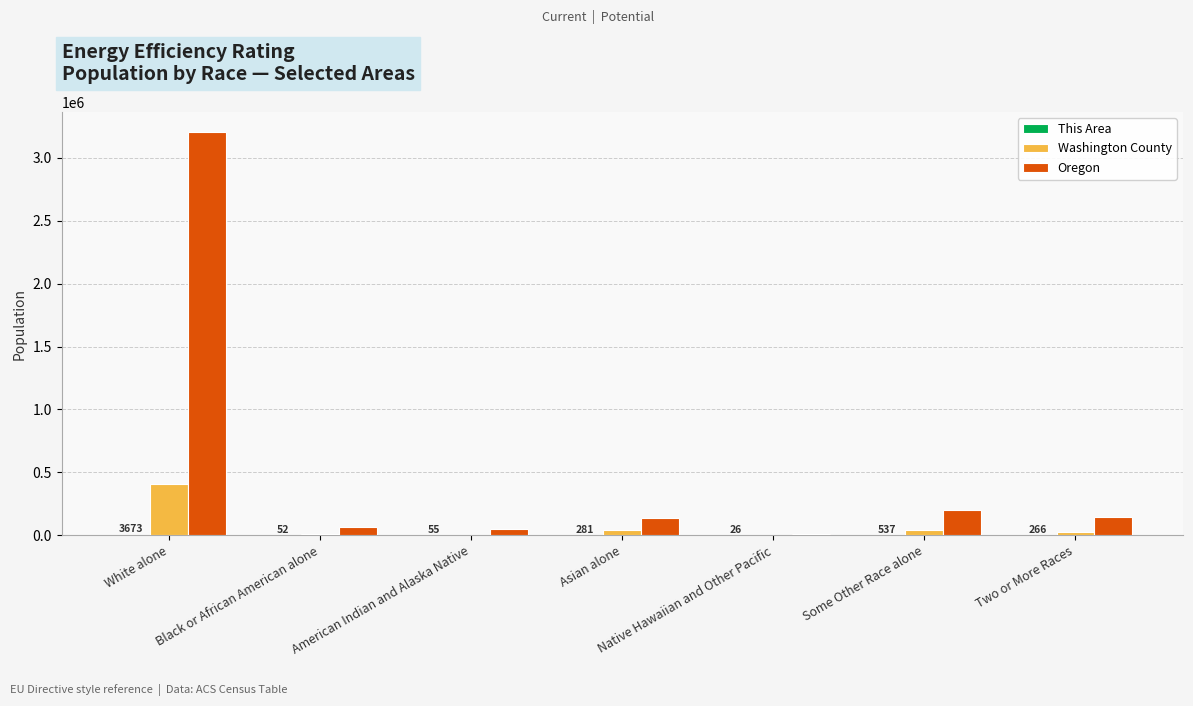

Which category has the highest value across all series?

White alone